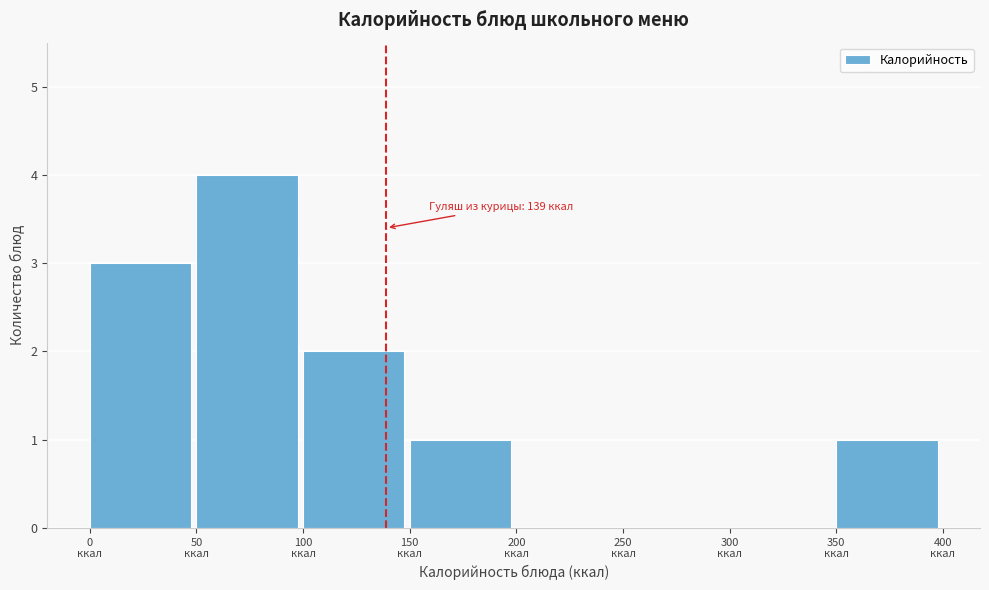

Which range on the x-axis has the tallest bar?

50 to 100